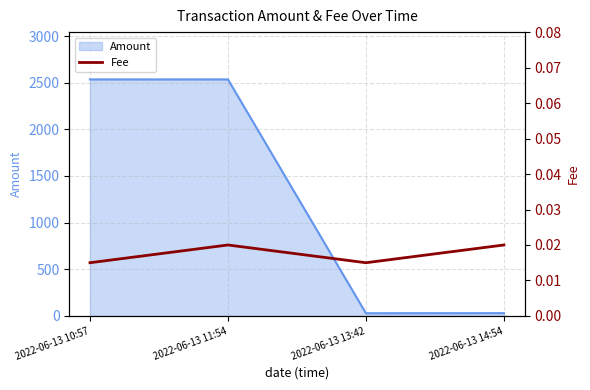

Does the chart display data point markers on the line(s)?

No